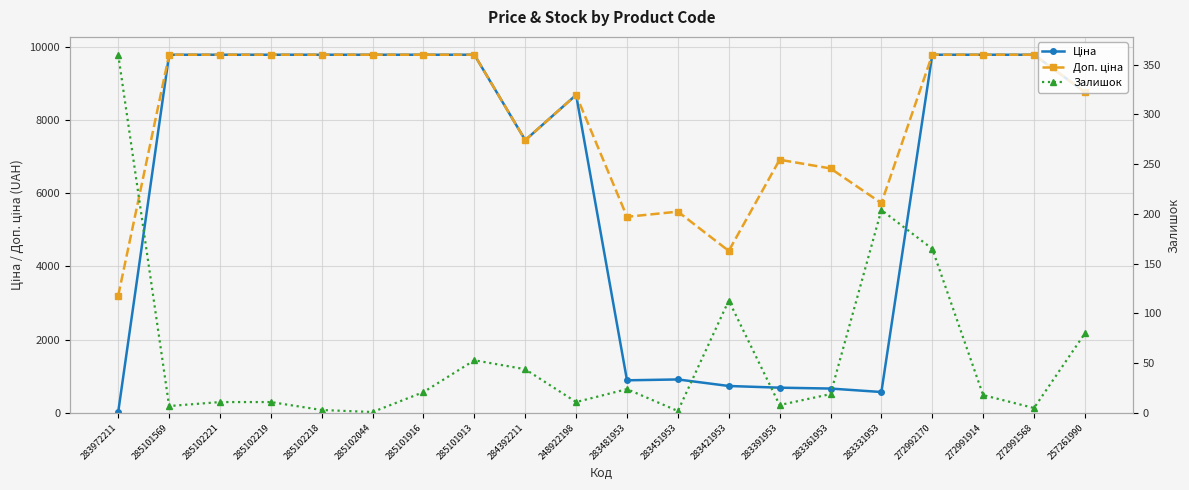

Where is Ціна nearest to the value 4903?

284392211